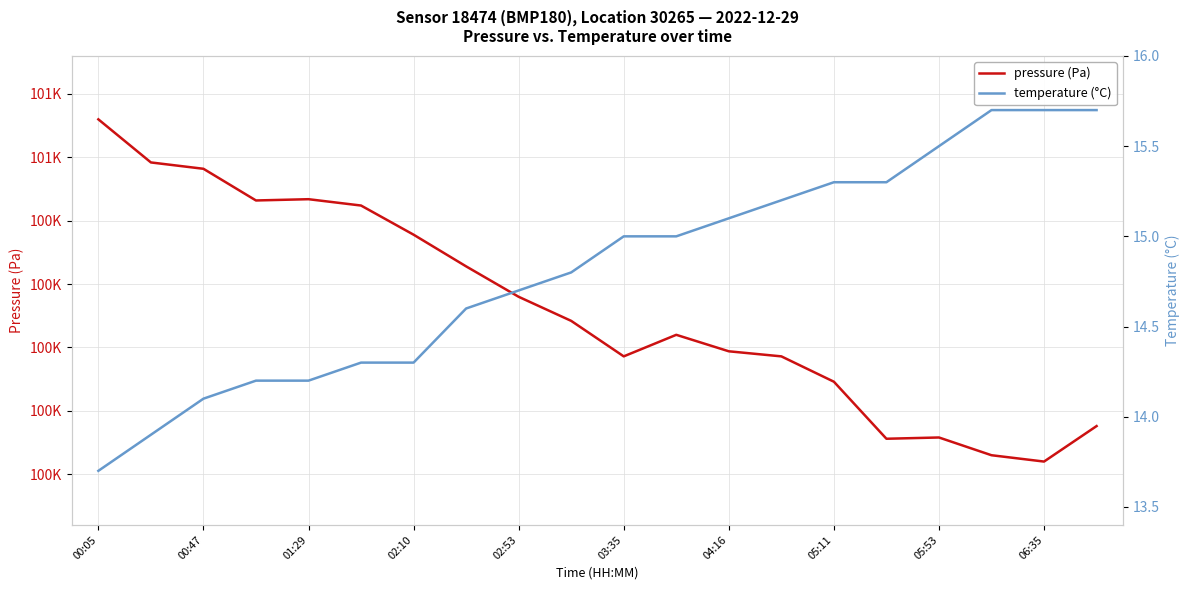

What is the spread (max minus min) of values at 00:05?

101016.3